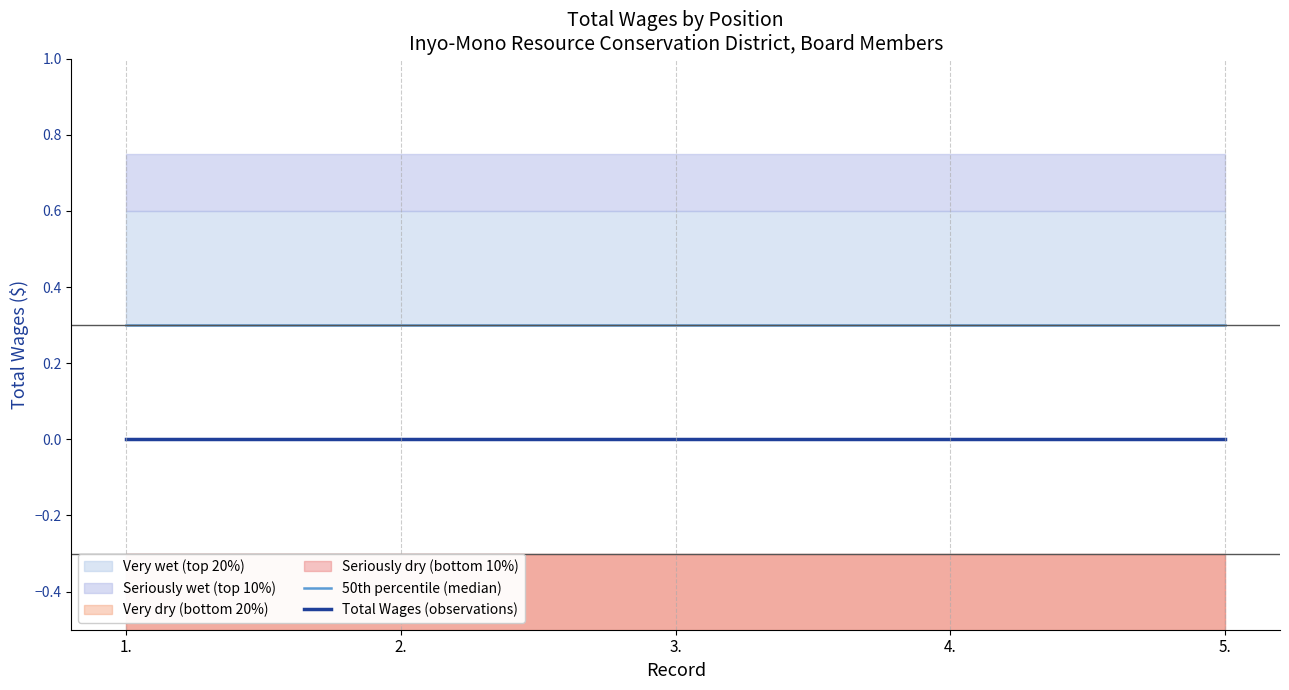

What is the greatest value displayed?

0.3